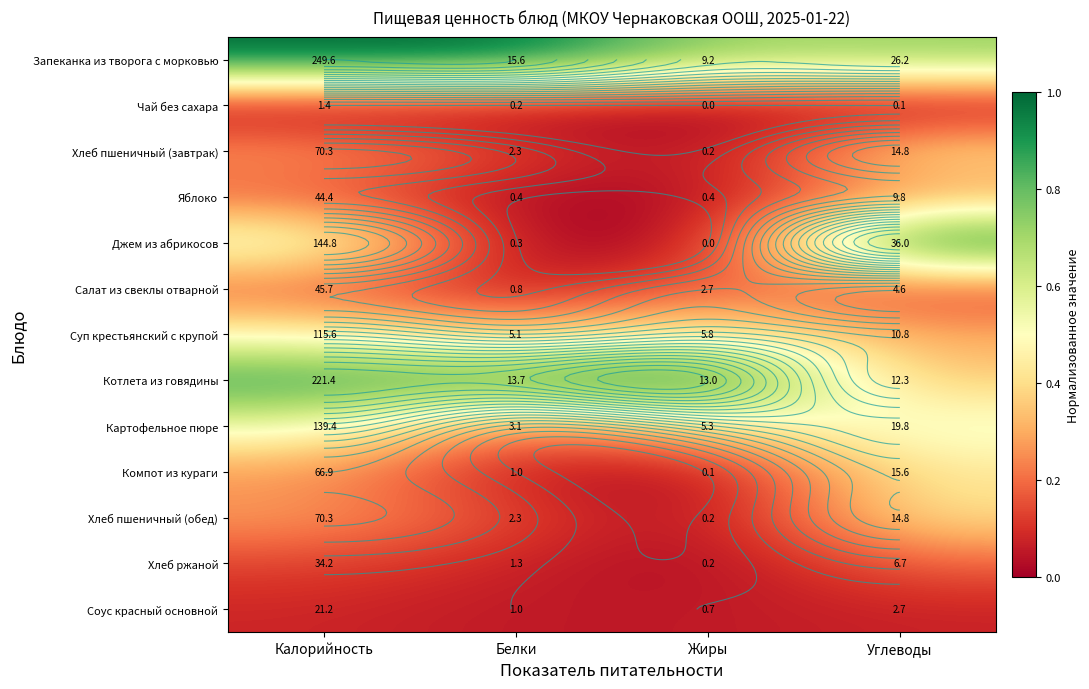

Rank the series at Белки from lowest to highest value.

Чай без сахара, Джем из абрикосов, Яблоко, Салат из свеклы отварной, Компот из кураги, Соус красный основной, Хлеб ржаной, Хлеб пшеничный (завтрак), Хлеб пшеничный (обед), Картофельное пюре, Суп крестьянский с крупой, Котлета из говядины, Запеканка из творога с морковью